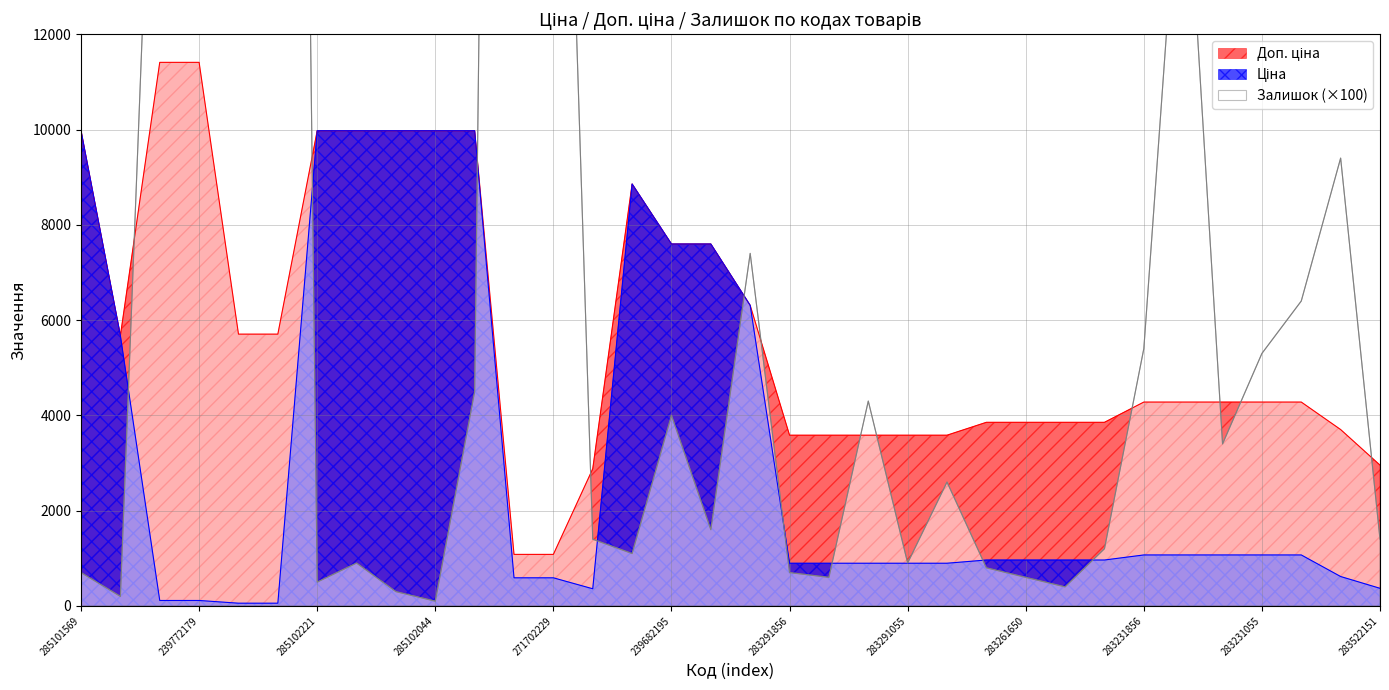

The Ціна series shows 963.5 at 25. True or false?

True